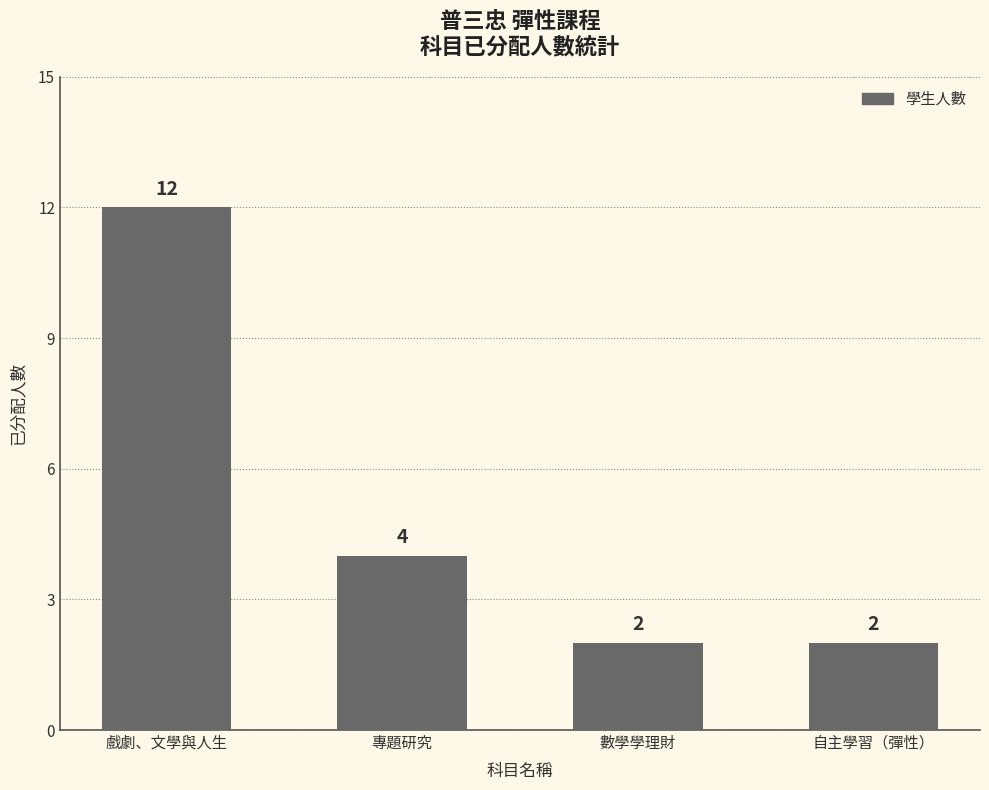

Reading left to right, what are all the values shown in this chart?

戲劇、文學與人生=12	專題研究=4	數學學理財=2	自主學習（彈性）=2